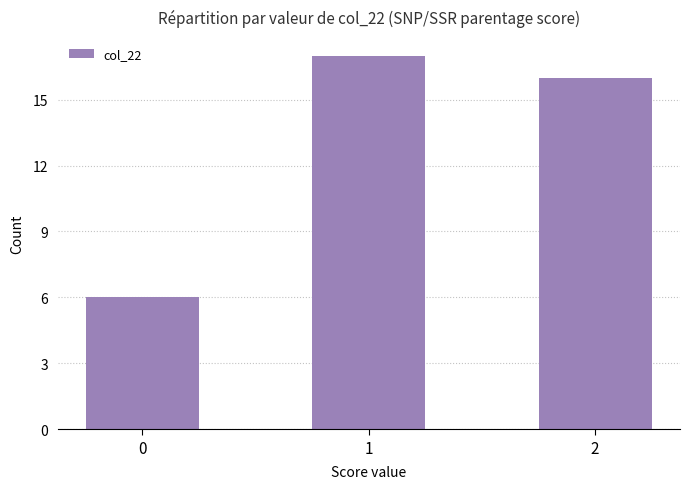

Rank the categories by value from highest to lowest.

1, 2, 0